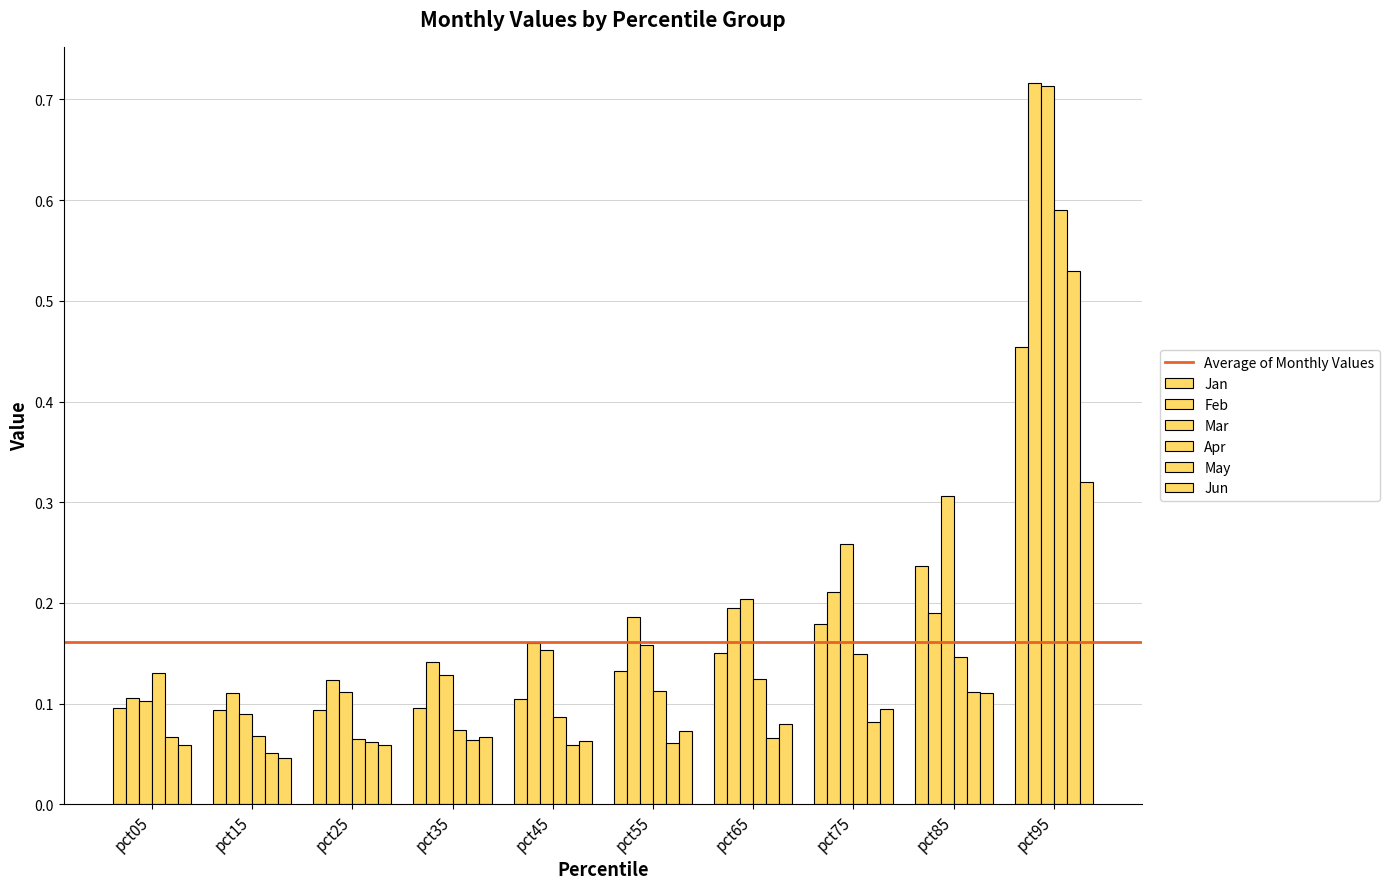

How many bars are there in total?

60